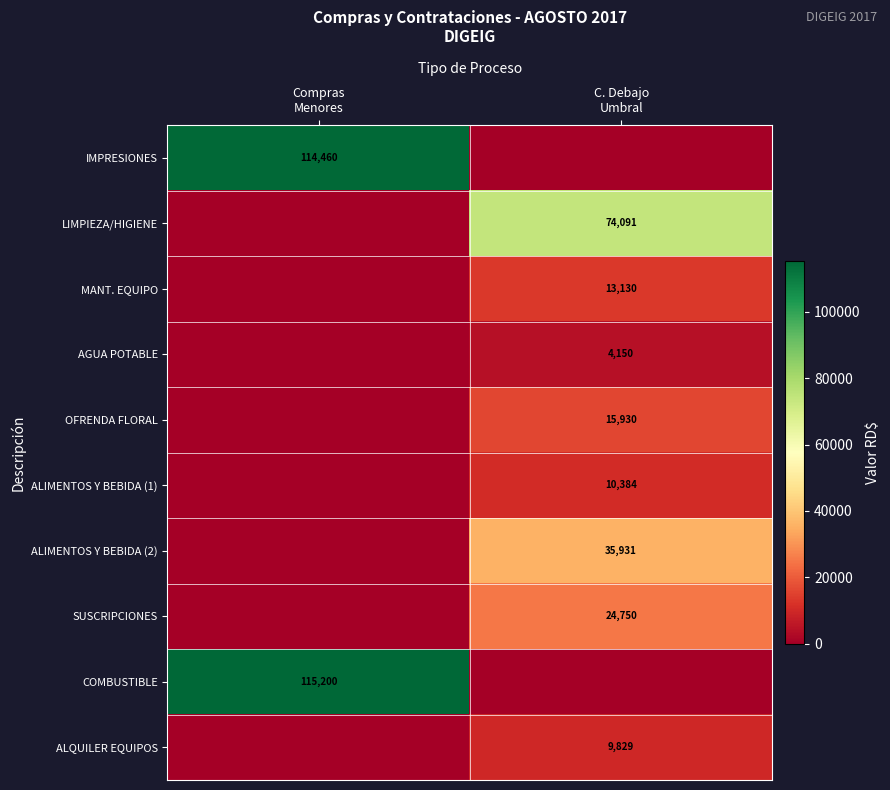

The value of LIMPIEZA/HIGIENE at Compras Menores is -36353.3. True or false?

False